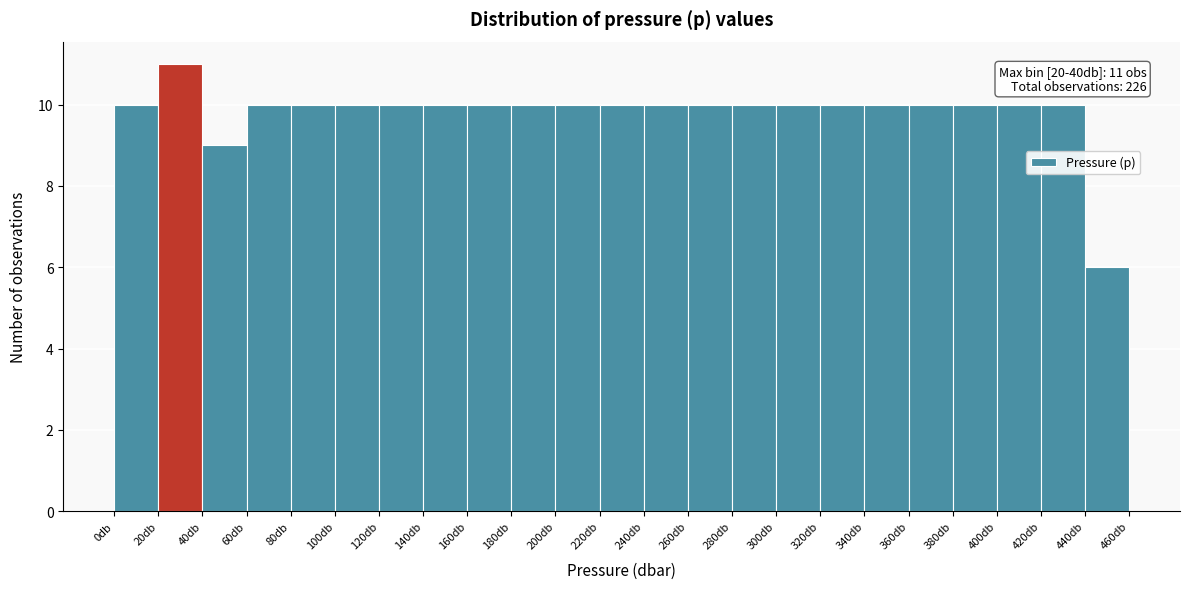

Which range on the x-axis has the tallest bar?

20 to 40